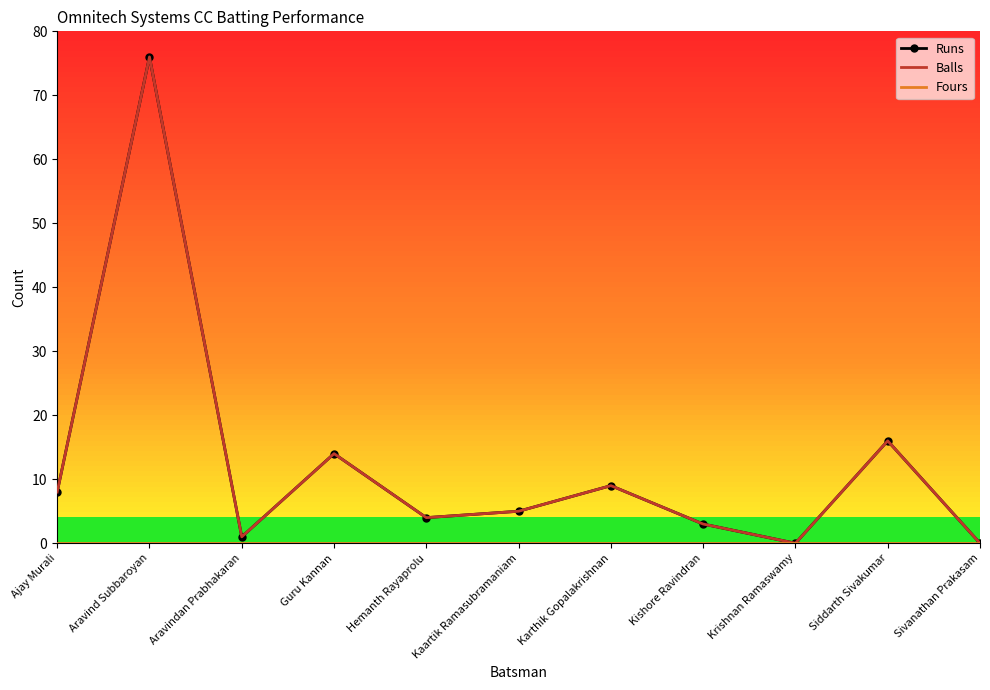

Is it true that Runs equals 9 at Karthik Gopalakrishnan?

True